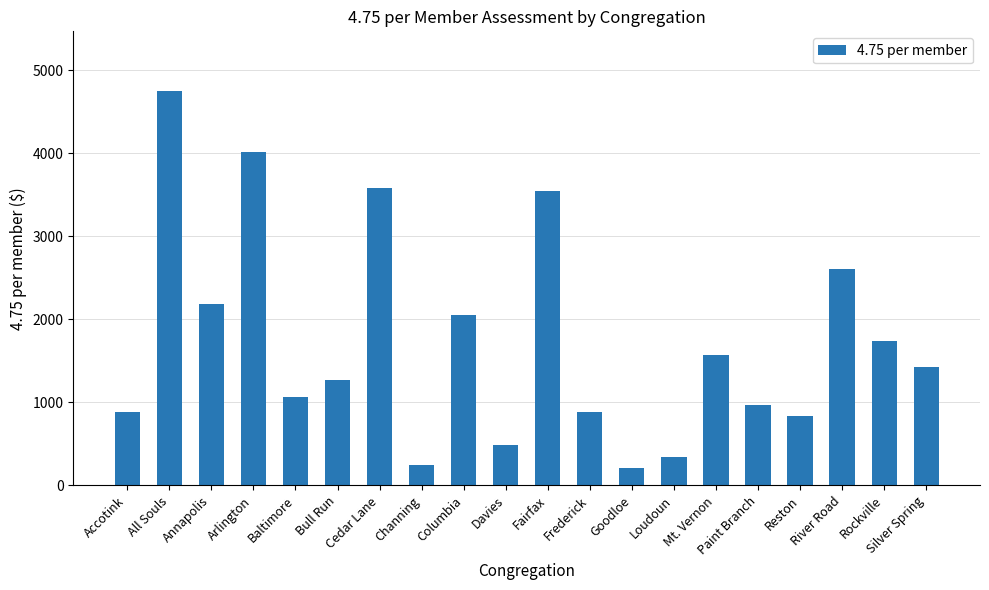

What is the sum of the values at Annapolis and River Road?

4792.8